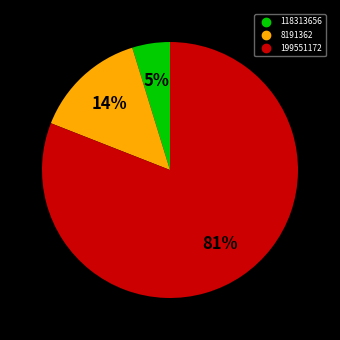

True or false: 8191362 accounts for 14% of the total.

True